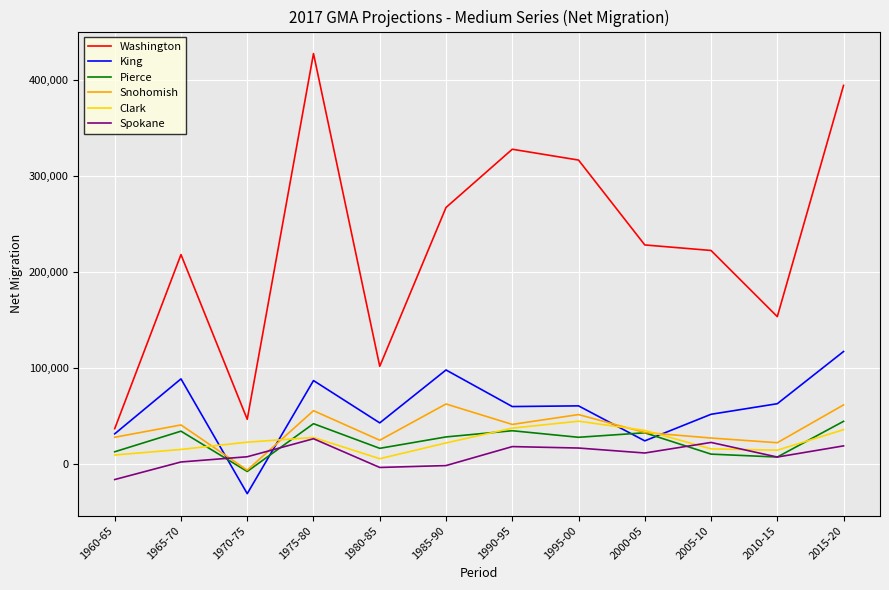

Between 1960-65 and 2005-10, which series saw the biggest shift?

Washington